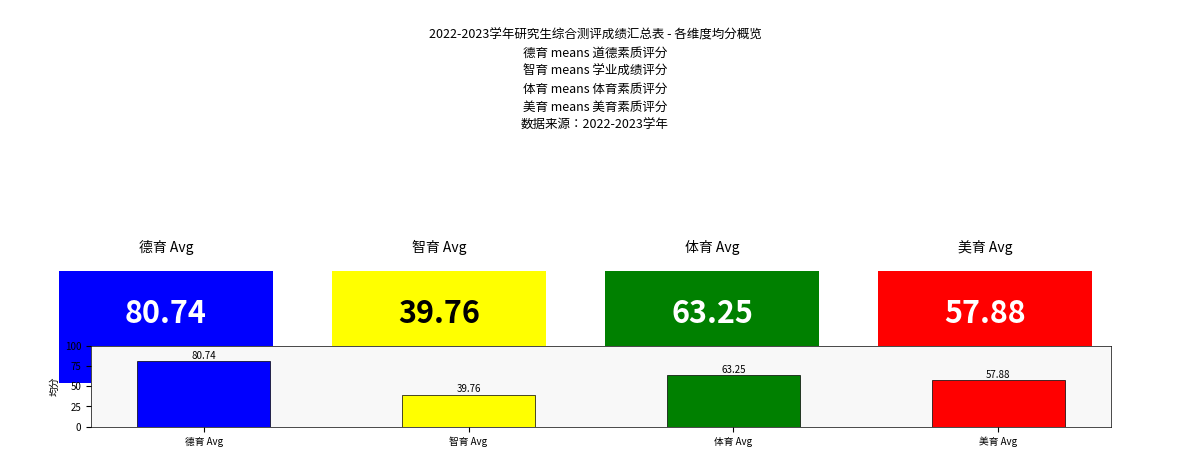

Rank the categories by value from lowest to highest.

智育 Avg, 美育 Avg, 体育 Avg, 德育 Avg